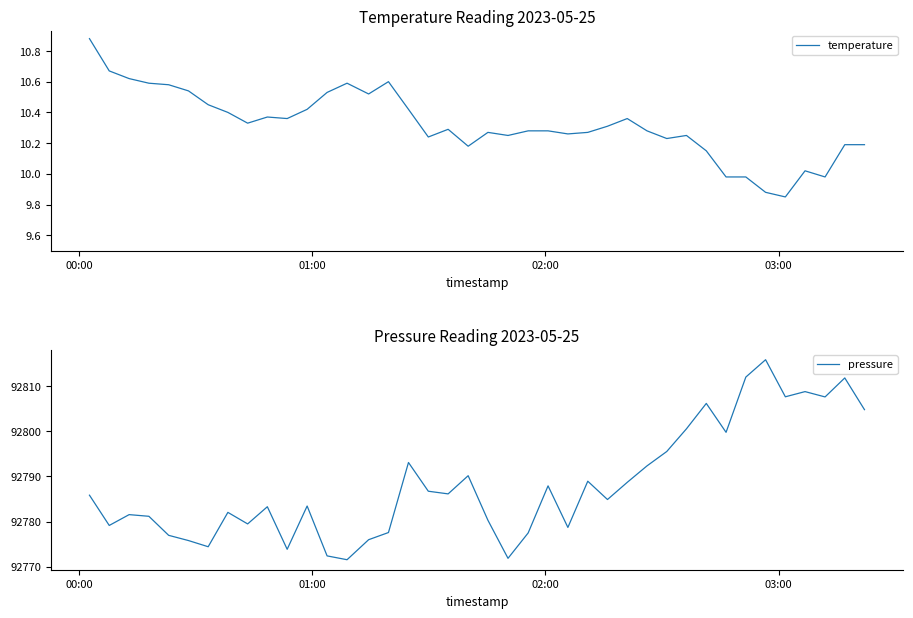

What is the minimum value for pressure?

92771.5